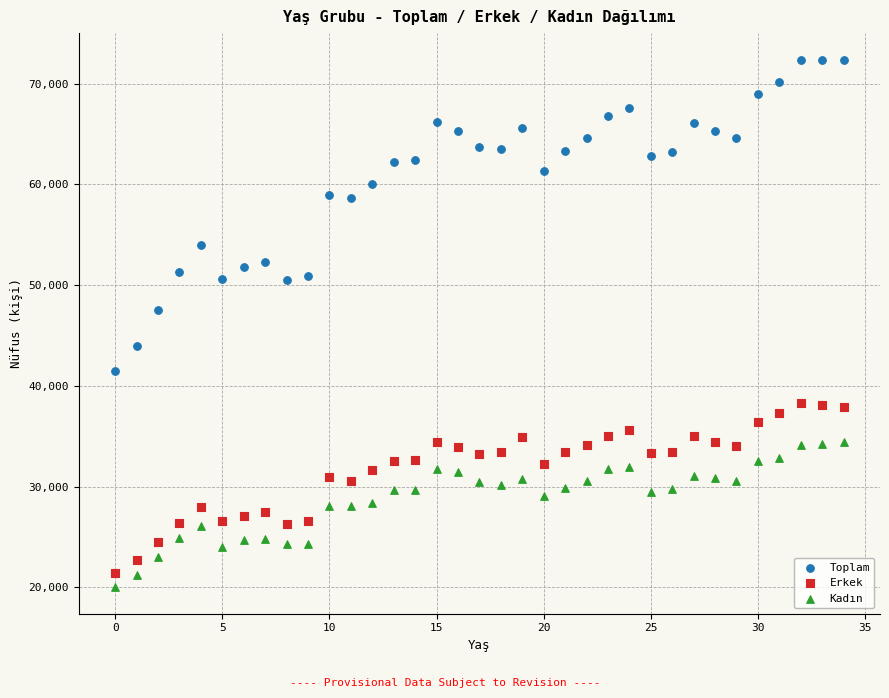

Which series has the widest spread of Y values?

Toplam